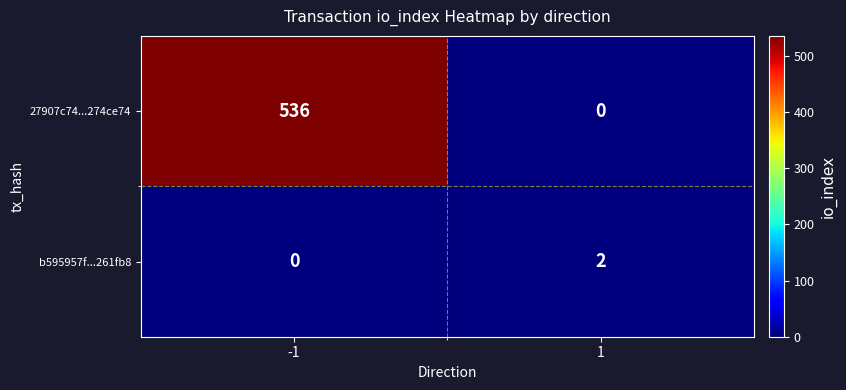

How many data points does each series have?

2